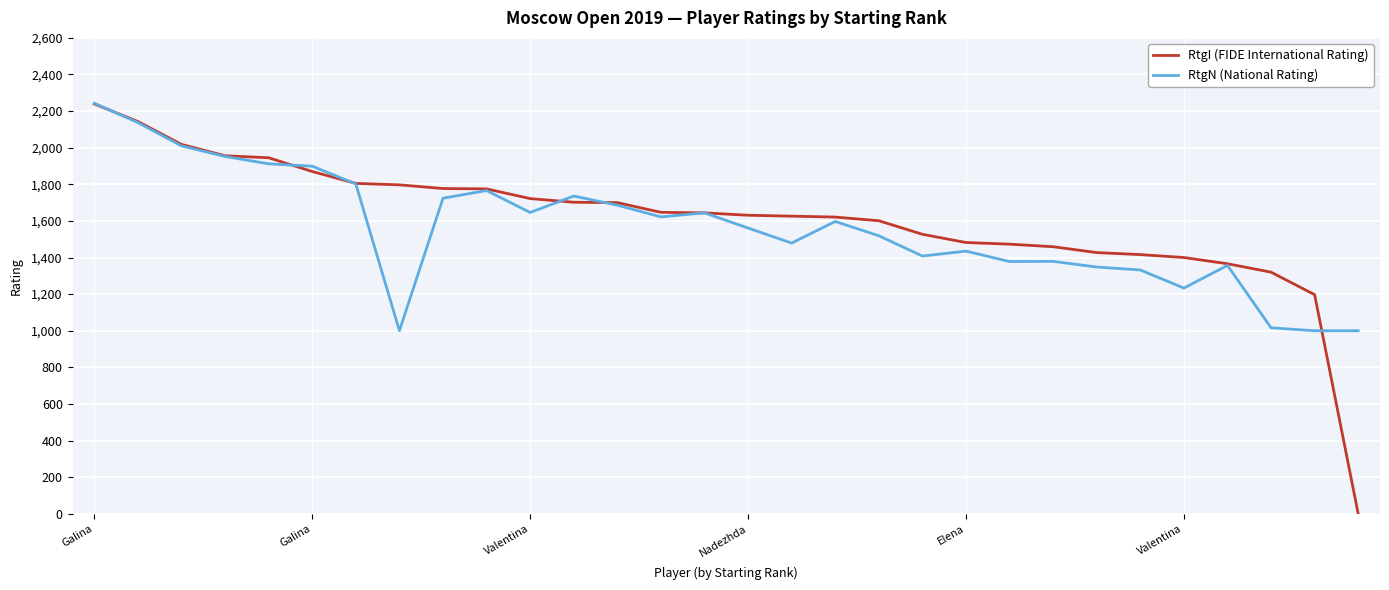

Which series has the widest spread of values?

RtgI (FIDE International Rating)